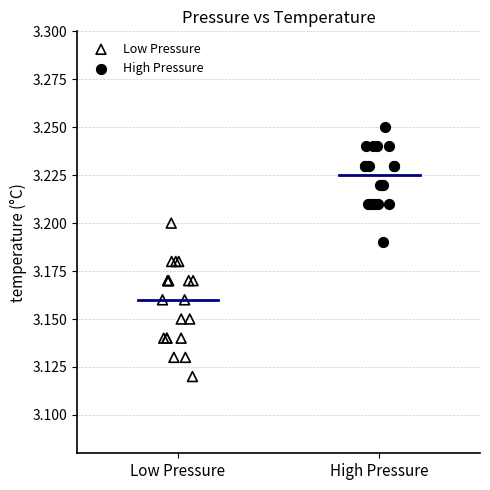

Which series reaches the minimum Y coordinate?

Low Pressure